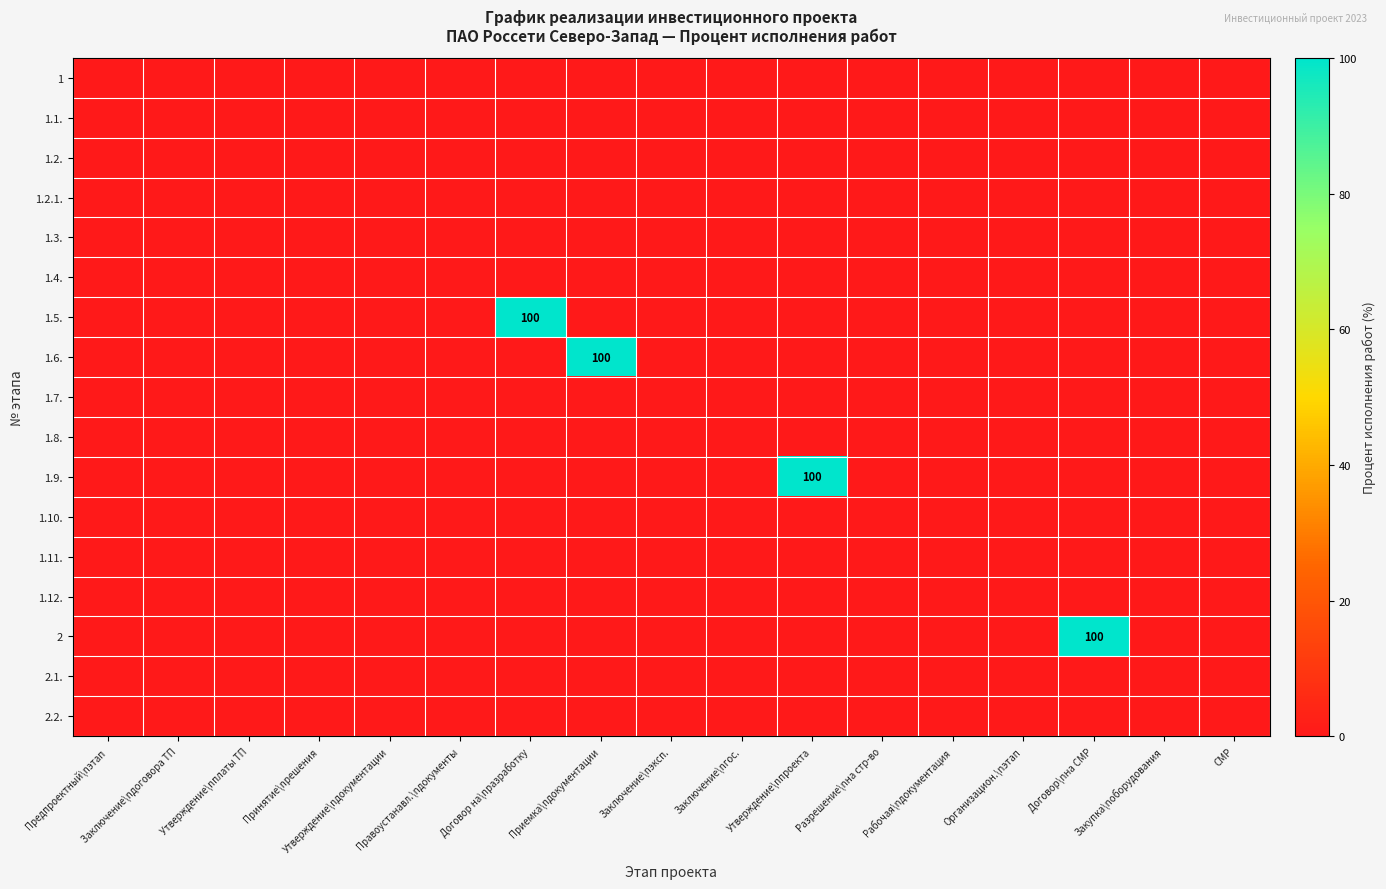

At which category is the sum across all series the highest?

Договор на\nразработку